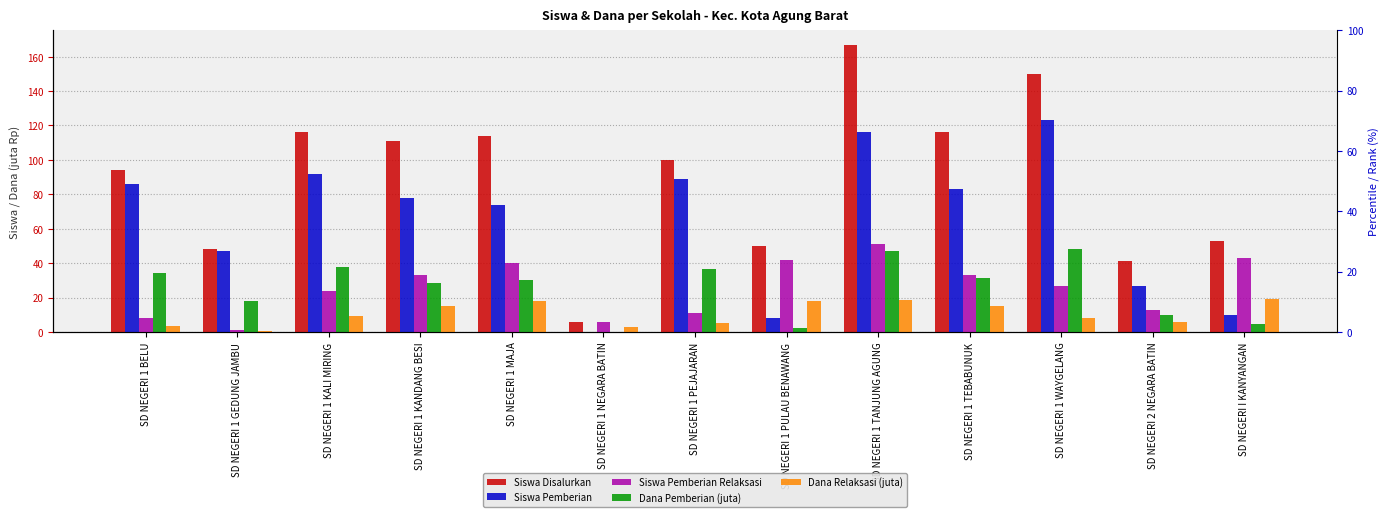

Reading left to right, list all the values displayed in this chart.

Siswa Disalurkan: SD NEGERI 1 BELU=94.0	SD NEGERI 1 GEDUNG JAMBU=48.0	SD NEGERI 1 KALI MIRING=116.0	SD NEGERI 1 KANDANG BESI=111.0	SD NEGERI 1 MAJA=114.0	SD NEGERI 1 NEGARA BATIN=6.0	SD NEGERI 1 PEJAJARAN=100.0	SD NEGERI 1 PULAU BENAWANG=50.0	SD NEGERI 1 TANJUNG AGUNG=167.0	SD NEGERI 1 TEBABUNUK=116.0	SD NEGERI 1 WAYGELANG=150.0	SD NEGERI 2 NEGARA BATIN=41.0	SD NEGERI I KANYANGAN=53.0
Siswa Pemberian: SD NEGERI 1 BELU=86.0	SD NEGERI 1 GEDUNG JAMBU=47.0	SD NEGERI 1 KALI MIRING=92.0	SD NEGERI 1 KANDANG BESI=78.0	SD NEGERI 1 MAJA=74.0	SD NEGERI 1 NEGARA BATIN=0.0	SD NEGERI 1 PEJAJARAN=89.0	SD NEGERI 1 PULAU BENAWANG=8.0	SD NEGERI 1 TANJUNG AGUNG=116.0	SD NEGERI 1 TEBABUNUK=83.0	SD NEGERI 1 WAYGELANG=123.0	SD NEGERI 2 NEGARA BATIN=27.0	SD NEGERI I KANYANGAN=10.0
Siswa Pemberian Relaksasi: SD NEGERI 1 BELU=8.0	SD NEGERI 1 GEDUNG JAMBU=1.0	SD NEGERI 1 KALI MIRING=24.0	SD NEGERI 1 KANDANG BESI=33.0	SD NEGERI 1 MAJA=40.0	SD NEGERI 1 NEGARA BATIN=6.0	SD NEGERI 1 PEJAJARAN=11.0	SD NEGERI 1 PULAU BENAWANG=42.0	SD NEGERI 1 TANJUNG AGUNG=51.0	SD NEGERI 1 TEBABUNUK=33.0	SD NEGERI 1 WAYGELANG=27.0	SD NEGERI 2 NEGARA BATIN=13.0	SD NEGERI I KANYANGAN=43.0
Dana Pemberian (juta): SD NEGERI 1 BELU=34.0	SD NEGERI 1 GEDUNG JAMBU=18.0	SD NEGERI 1 KALI MIRING=37.6	SD NEGERI 1 KANDANG BESI=28.4	SD NEGERI 1 MAJA=29.9	SD NEGERI 1 NEGARA BATIN=0.0	SD NEGERI 1 PEJAJARAN=36.5	SD NEGERI 1 PULAU BENAWANG=2.0	SD NEGERI 1 TANJUNG AGUNG=46.8	SD NEGERI 1 TEBABUNUK=31.3	SD NEGERI 1 WAYGELANG=48.4	SD NEGERI 2 NEGARA BATIN=10.1	SD NEGERI I KANYANGAN=4.5
Dana Relaksasi (juta): SD NEGERI 1 BELU=3.6	SD NEGERI 1 GEDUNG JAMBU=0.5	SD NEGERI 1 KALI MIRING=9.2	SD NEGERI 1 KANDANG BESI=14.8	SD NEGERI 1 MAJA=17.8	SD NEGERI 1 NEGARA BATIN=2.7	SD NEGERI 1 PEJAJARAN=5.0	SD NEGERI 1 PULAU BENAWANG=18.0	SD NEGERI 1 TANJUNG AGUNG=18.7	SD NEGERI 1 TEBABUNUK=14.8	SD NEGERI 1 WAYGELANG=8.1	SD NEGERI 2 NEGARA BATIN=5.6	SD NEGERI I KANYANGAN=19.4